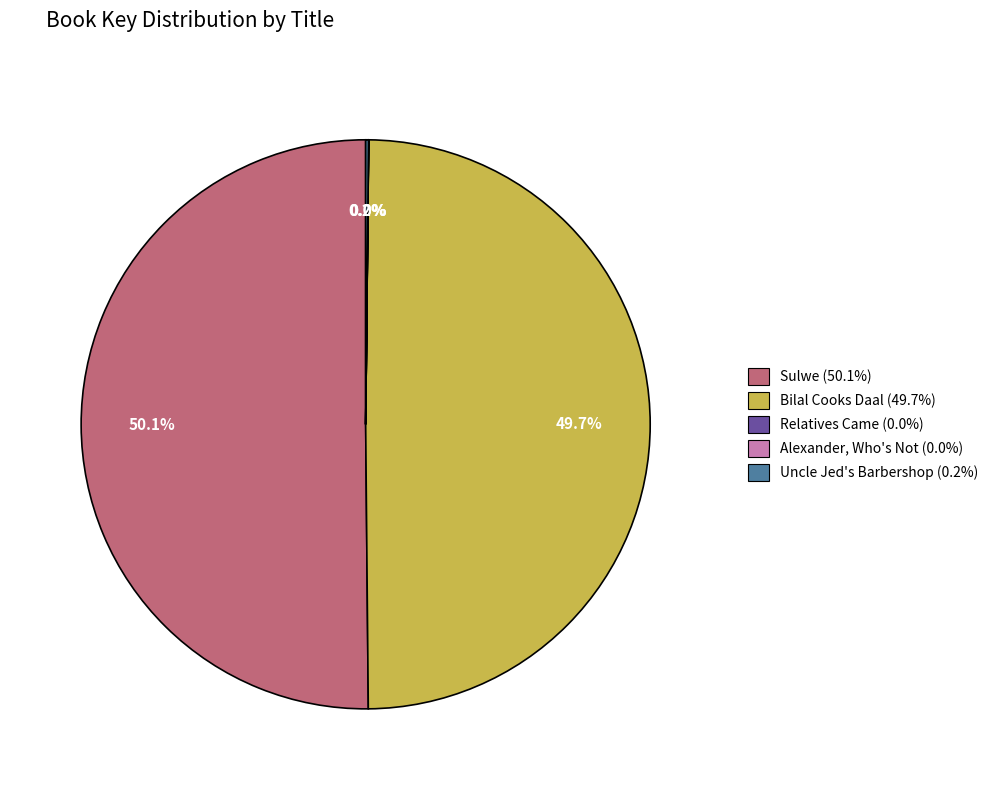

Combined, what portion of the pie is Sulwe (50.1%) and Bilal Cooks Daal (49.7%)?

99.8%